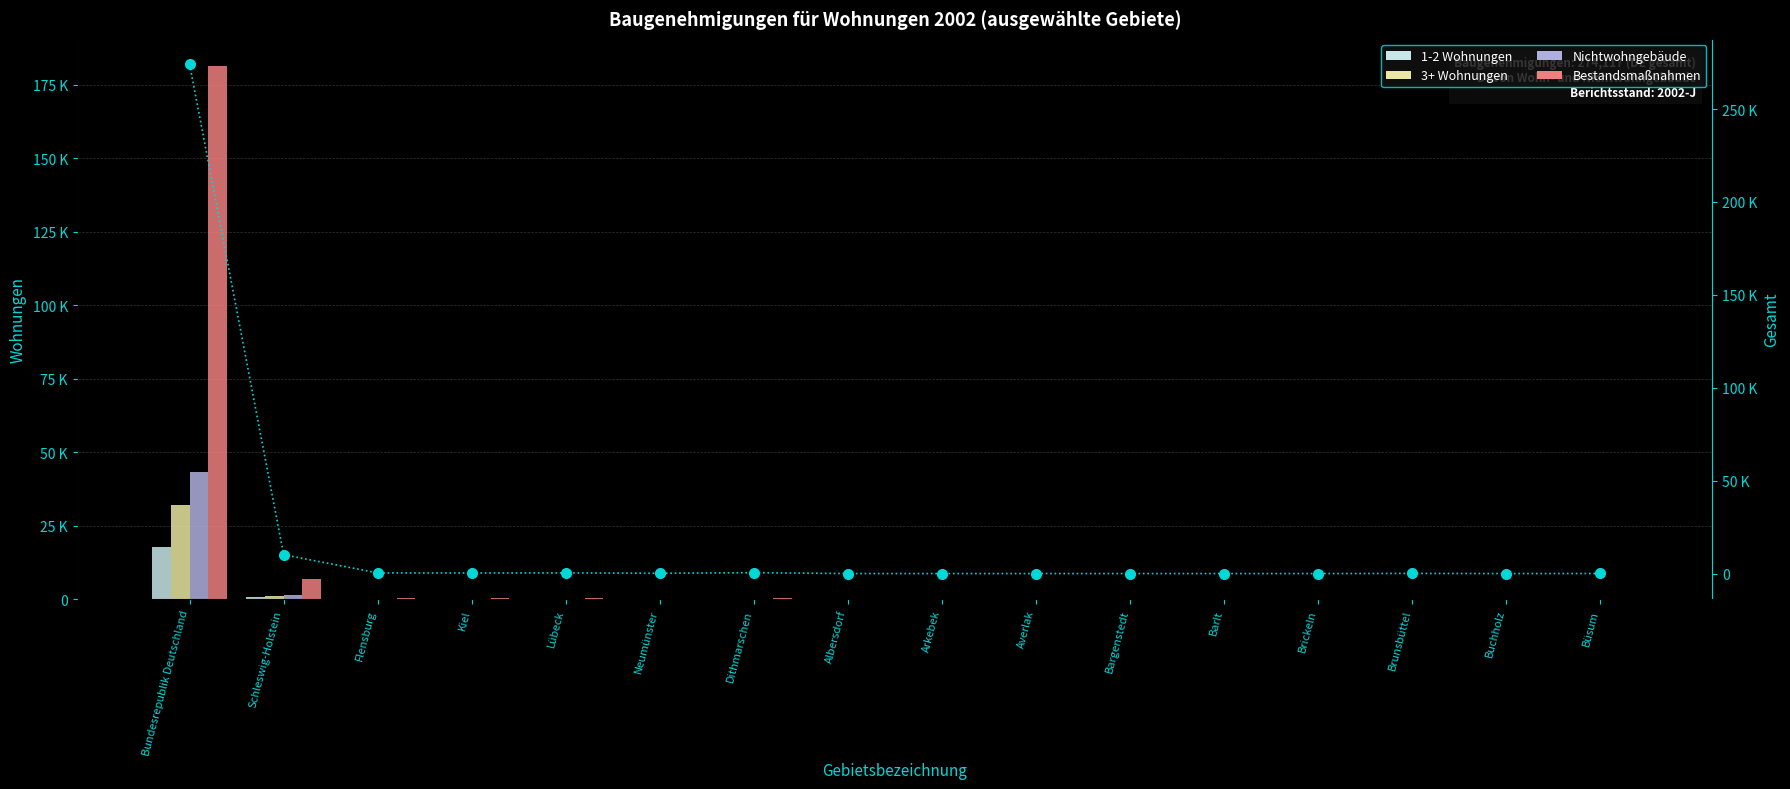

Which label corresponds to the smallest value in the chart?

Albersdorf